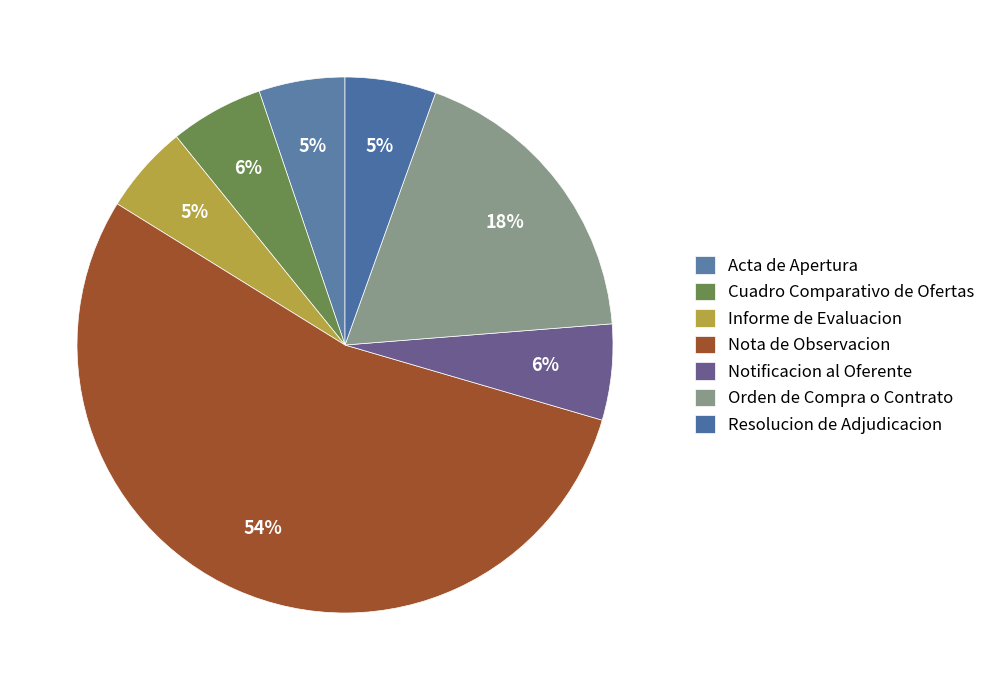

How many slices are in this pie chart?

7